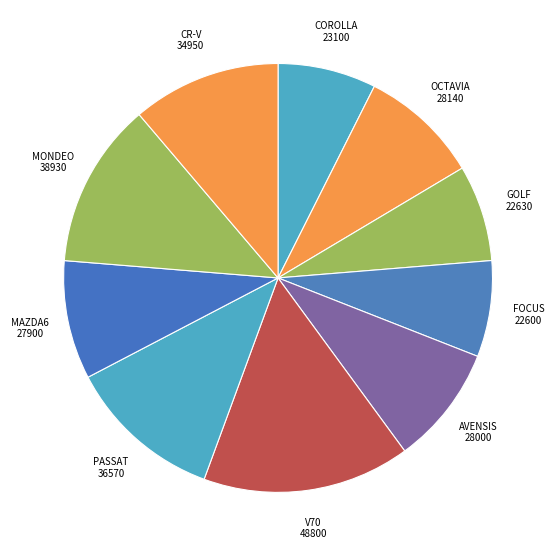

How many slices are in this pie chart?

10